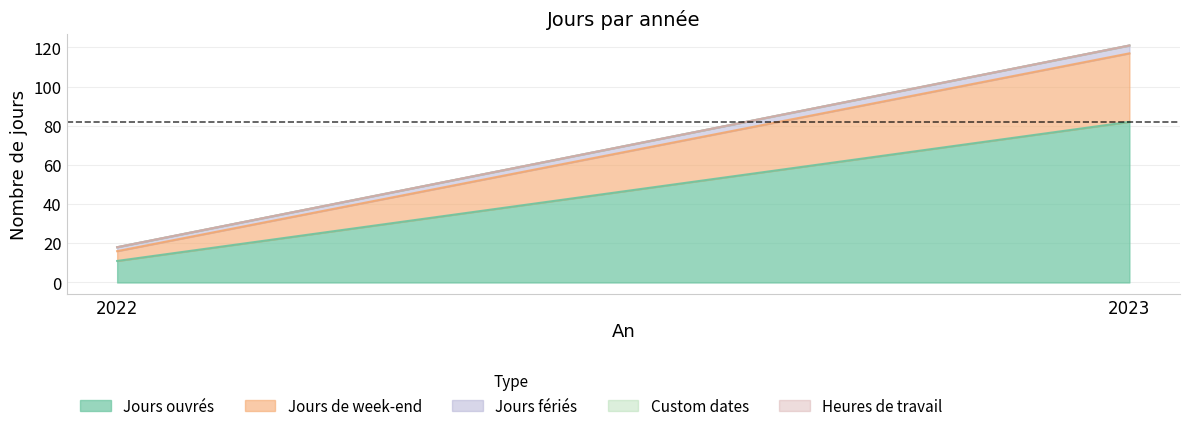

At 2023, list the series in order from smallest to largest.

Custom dates, Heures de travail, Jours fériés, Jours de week-end, Jours ouvrés